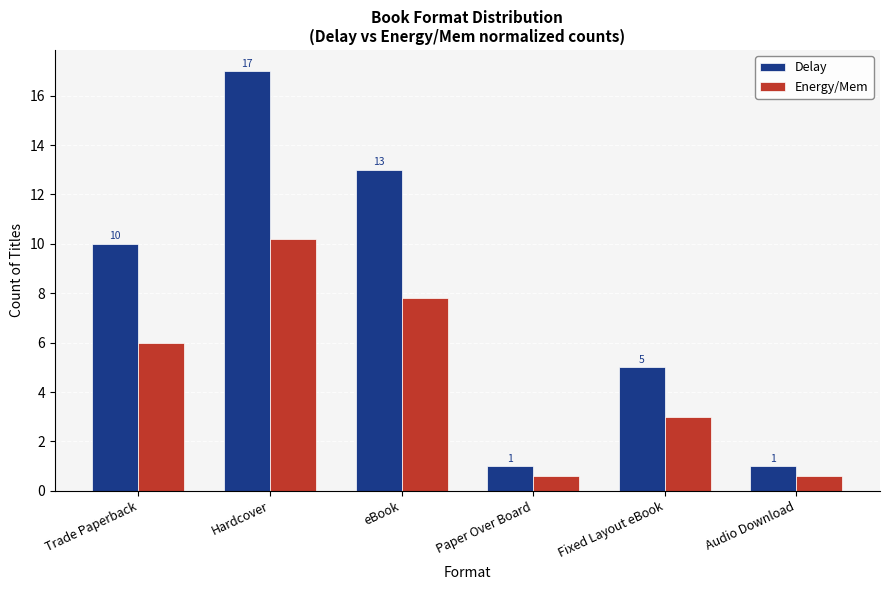

What is the average value of the Delay series?

7.8